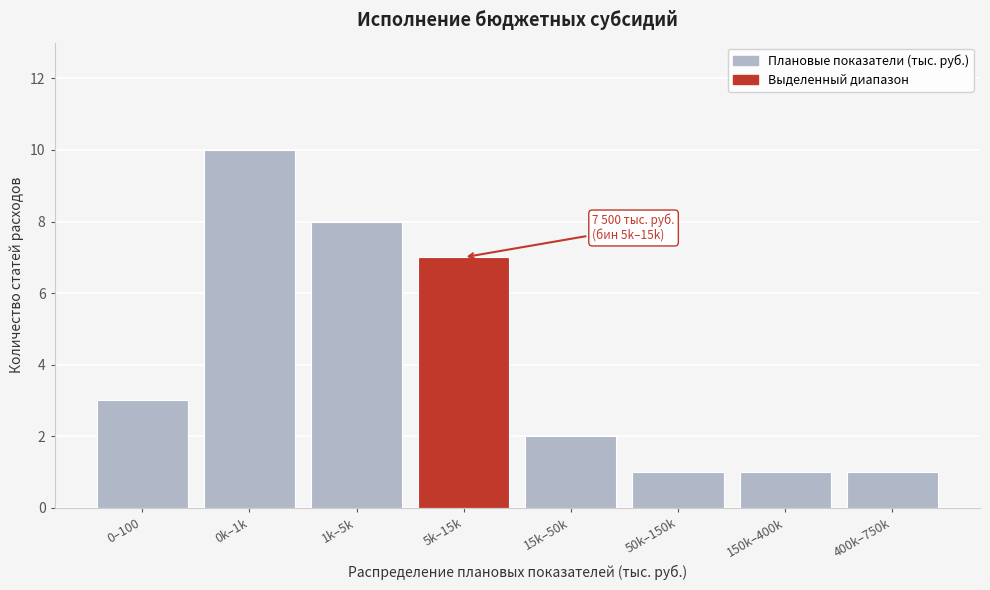

Reading left to right, list all the values displayed in this chart.

3	10	8	7	2	1	1	1